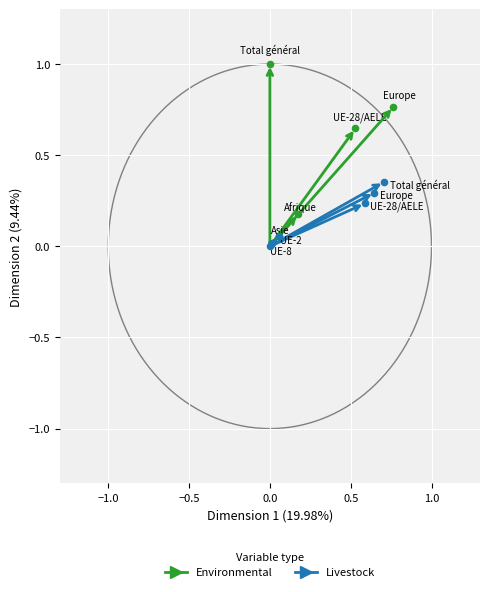

Which series has the largest Y range (max minus min)?

Environmental